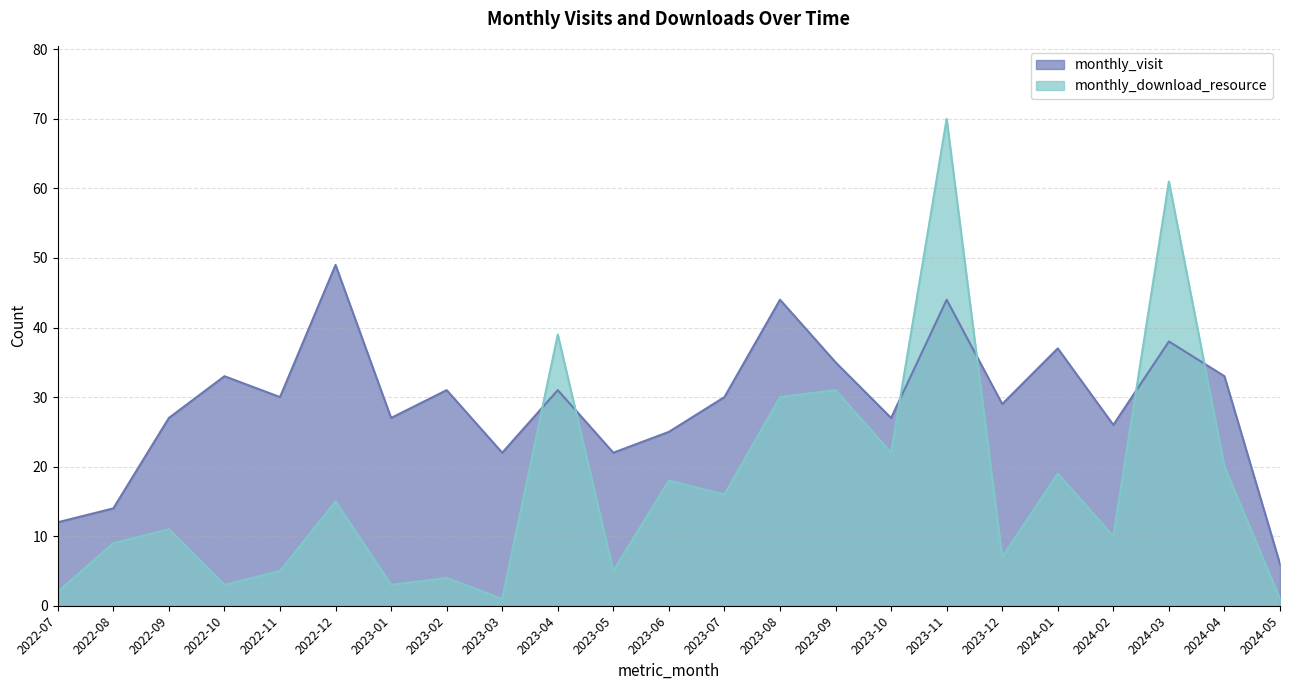

True or false: monthly_download_resource has a value of 52 at 2023-09.

False